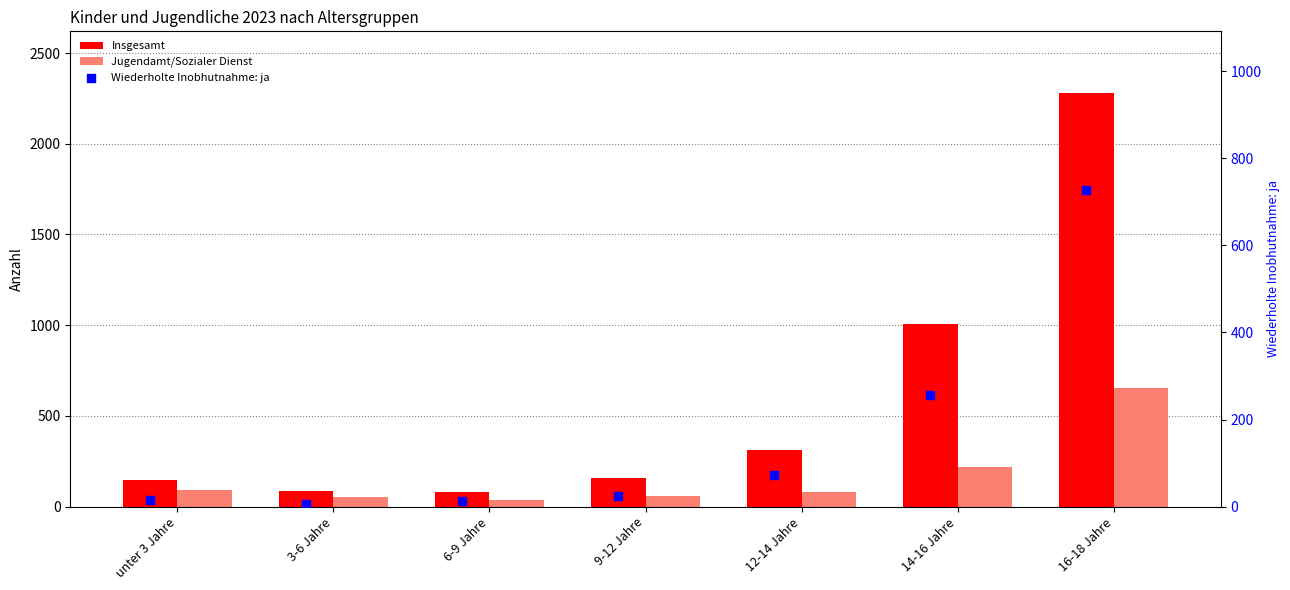

Is the value of Wiederholte Inobhutnahme: ja at 14-16 Jahre greater than the value of Insgesamt at 12-14 Jahre?

No